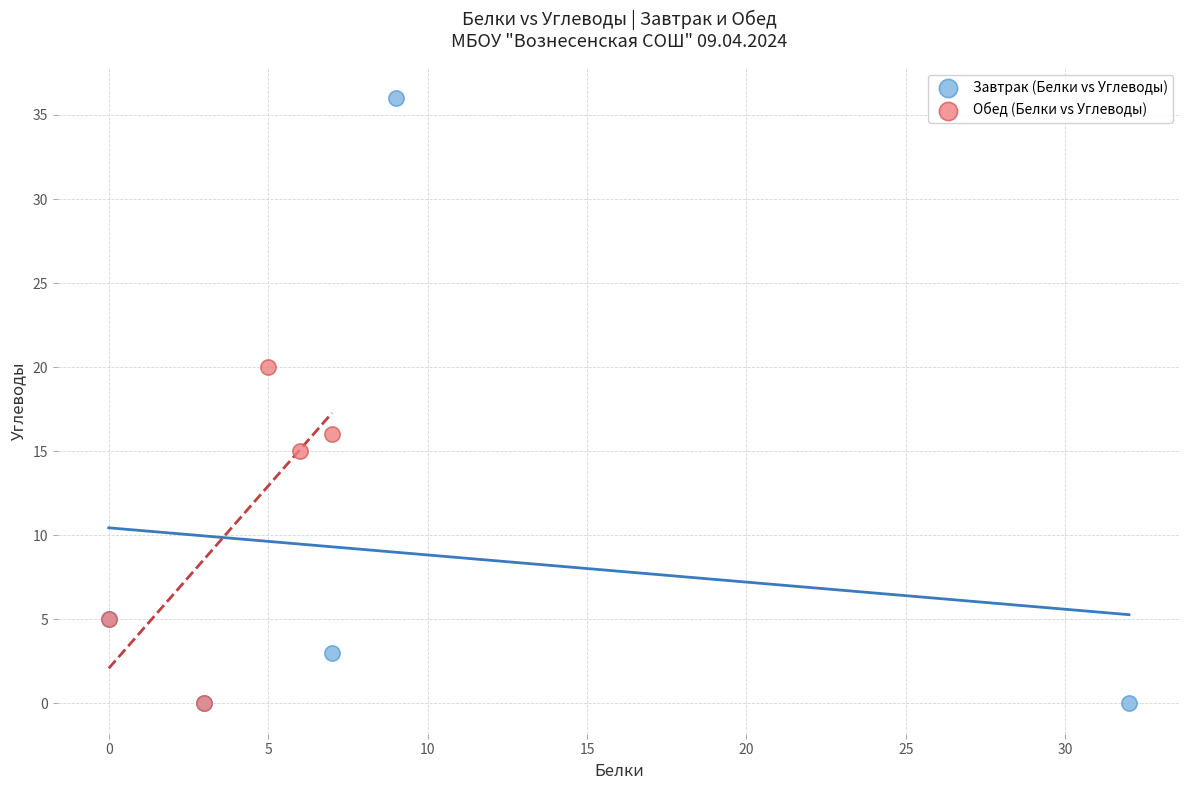

Which series has the widest spread of Y values?

Завтрак (Белки vs Углеводы)